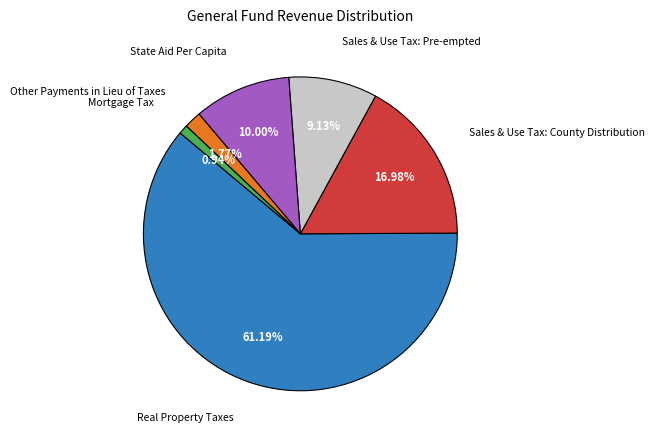

Does any single category account for the majority?

Yes